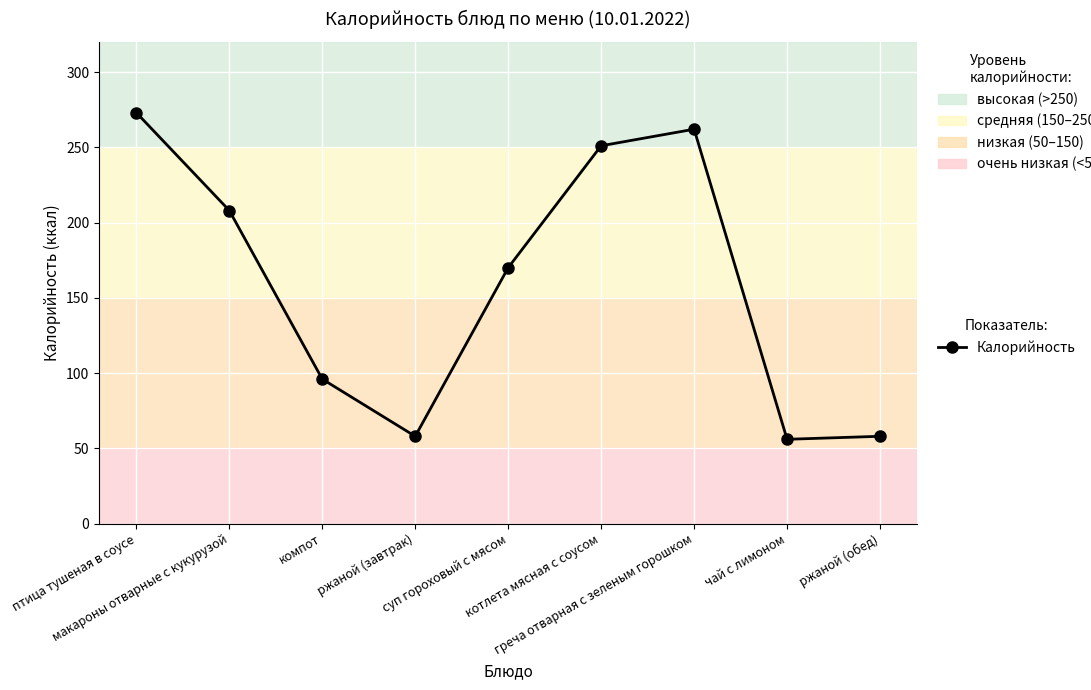

What is the smallest value displayed?

56